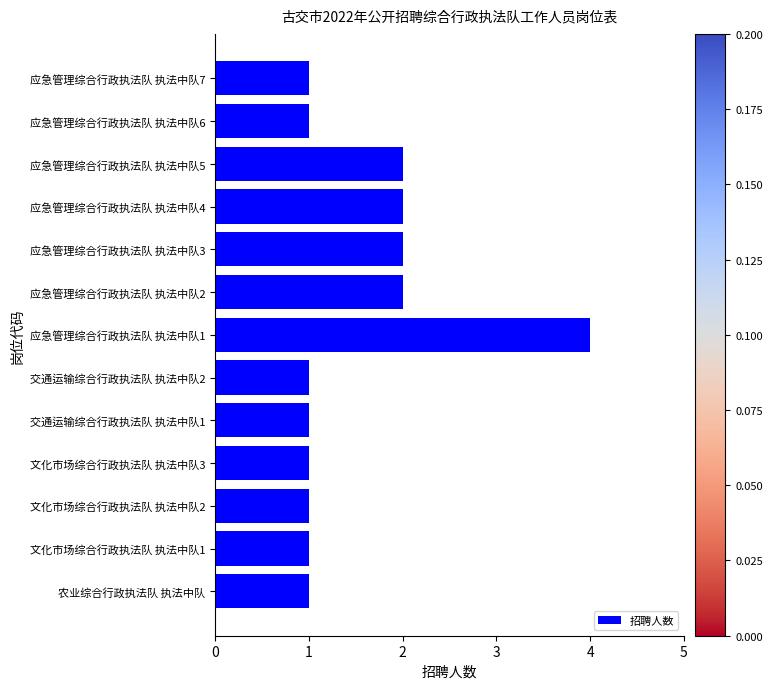

What is the sum of all values?

20